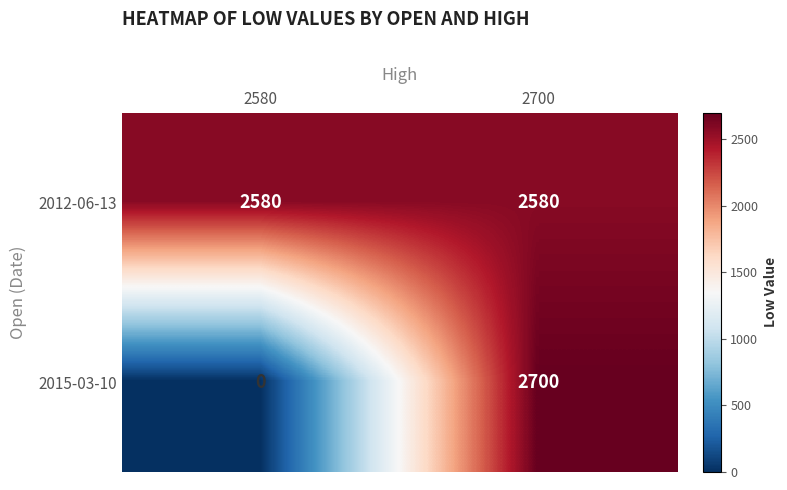

What is the total value across all series at 2700?

5280